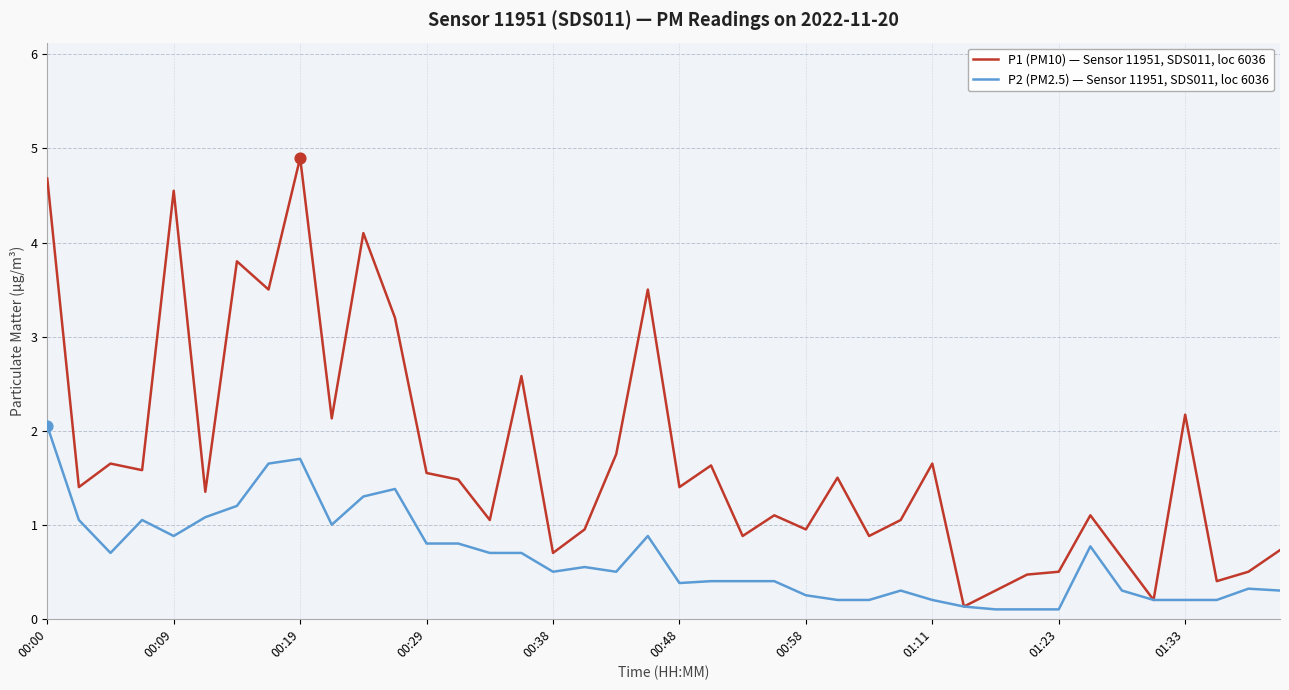

At how many categories does at least one series exceed 0?

40